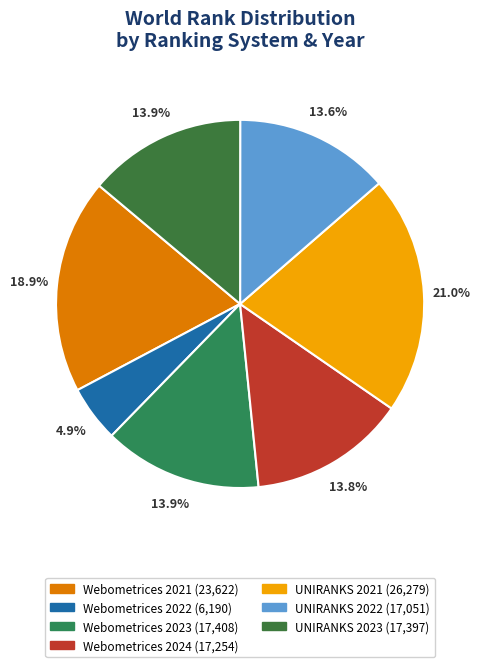

Does Webometrices 2022 represent more than half of the total?

No